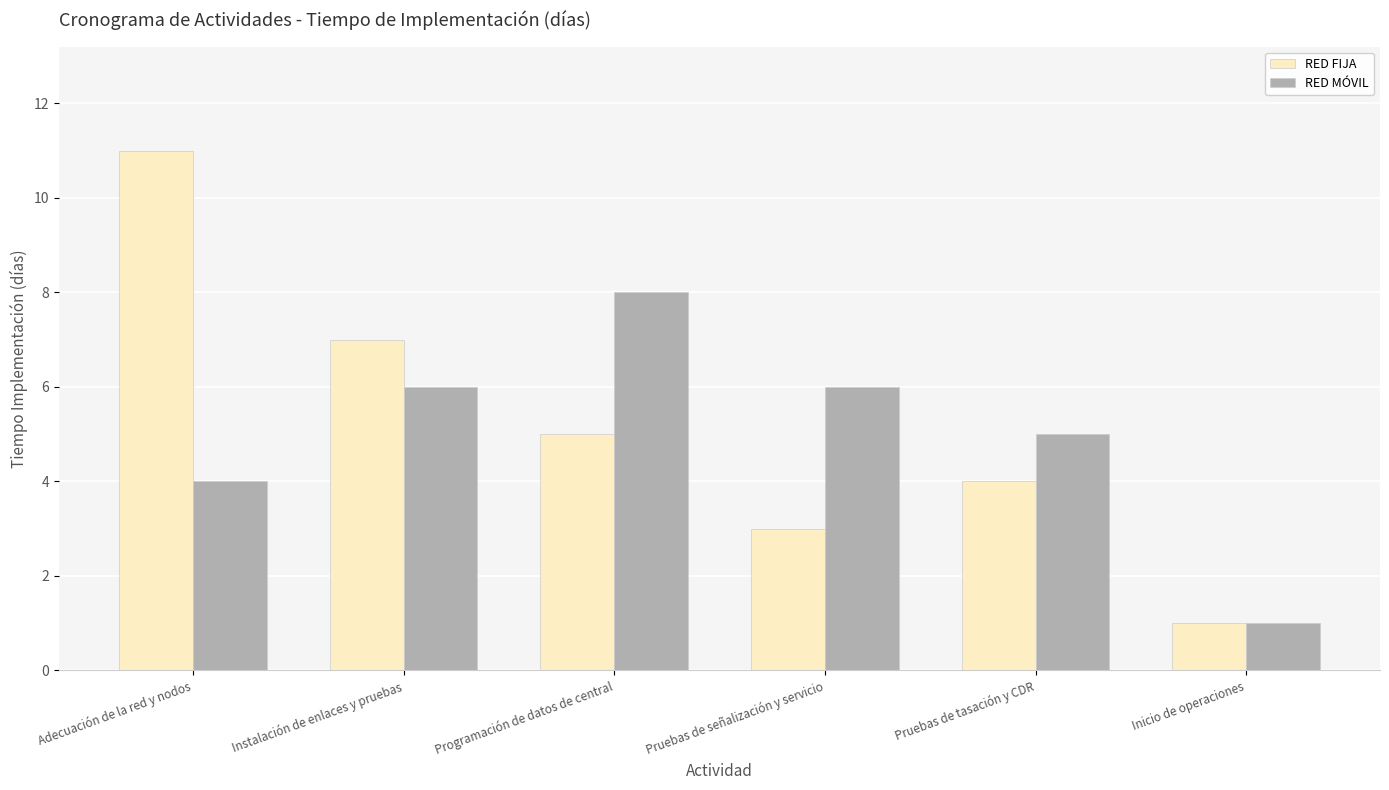

How many bars are there in each group?

2